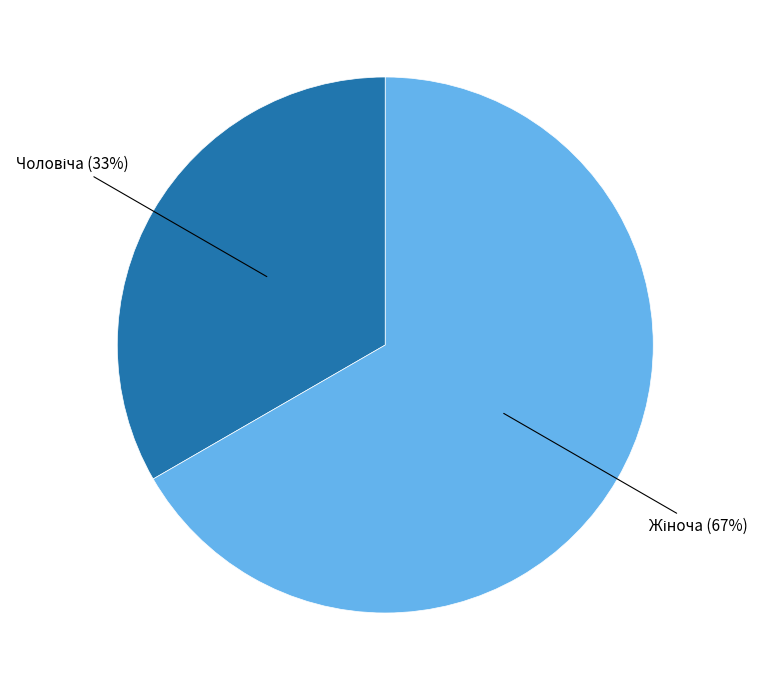

To the nearest percent, what is the average slice percentage?

50%